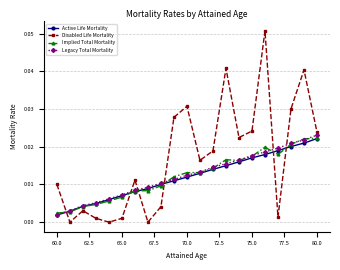

True or false: Disabled Life Mortality has more than 0 points higher than both neighbors.

True